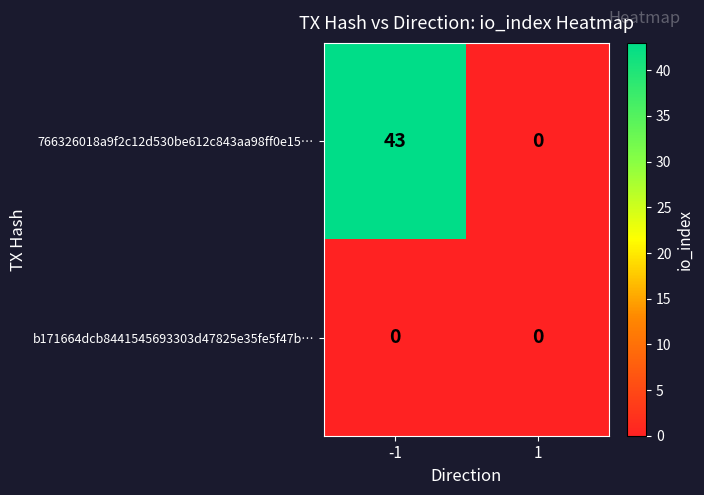

Which series has the widest spread of values?

766326018a9f2c12d530be612c843aa98ff0e15…